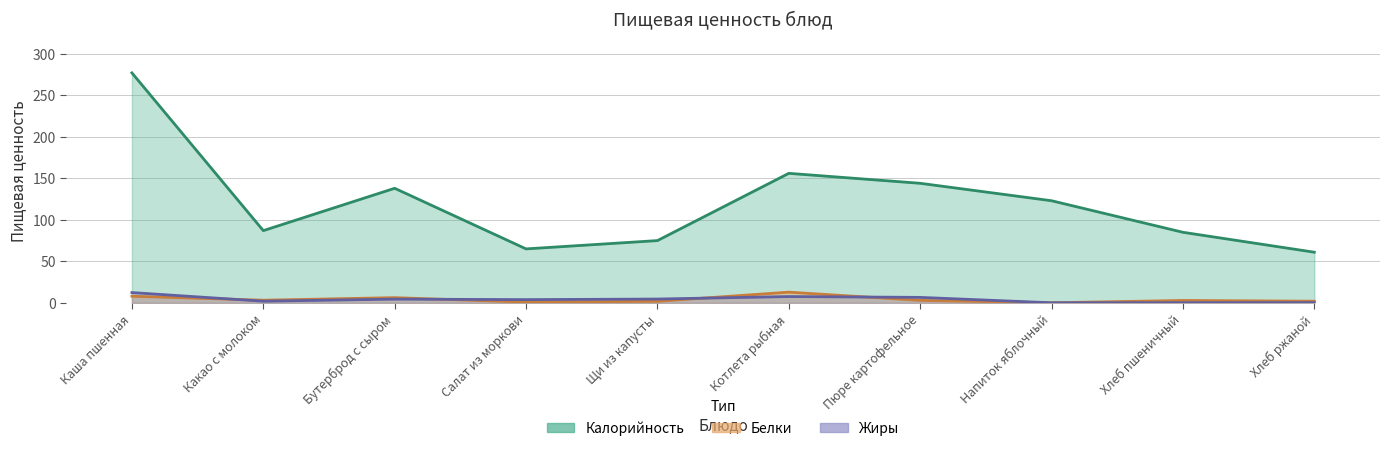

The value of Жиры at Бутерброд с сыром is 4.5. True or false?

True